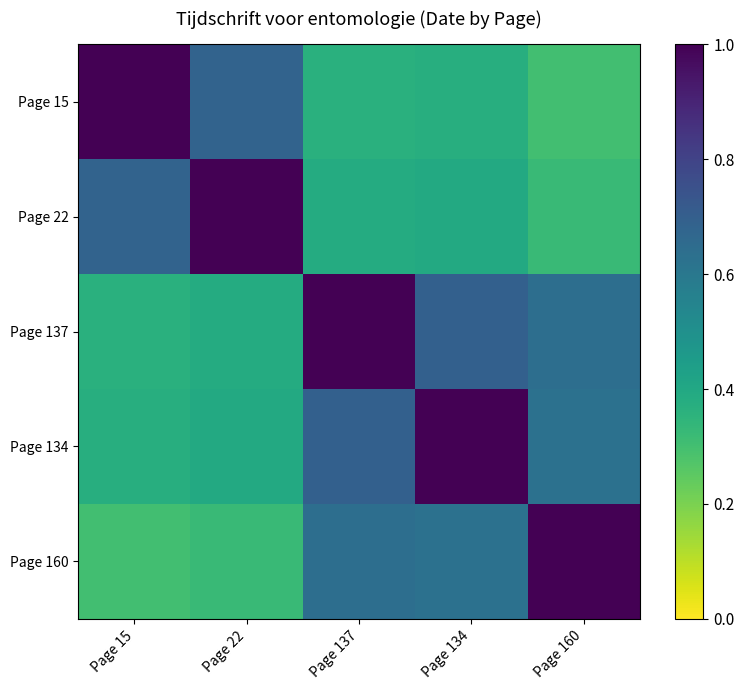

Reading right to left, extract all data points from this chart.

Page 15: Page 160=0.3	Page 134=0.4	Page 137=0.4	Page 22=0.7	Page 15=1.0
Page 22: Page 160=0.3	Page 134=0.4	Page 137=0.4	Page 22=1.0	Page 15=0.7
Page 137: Page 160=0.6	Page 134=0.7	Page 137=1.0	Page 22=0.4	Page 15=0.4
Page 134: Page 160=0.6	Page 134=1.0	Page 137=0.7	Page 22=0.4	Page 15=0.4
Page 160: Page 160=1.0	Page 134=0.6	Page 137=0.6	Page 22=0.3	Page 15=0.3